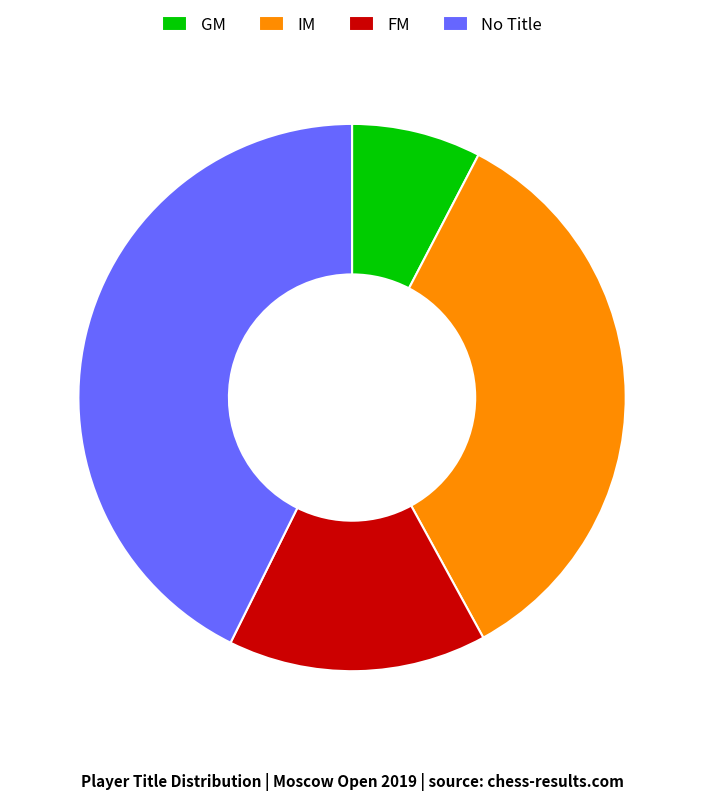

Is it true that GM is 18% of the pie?

False